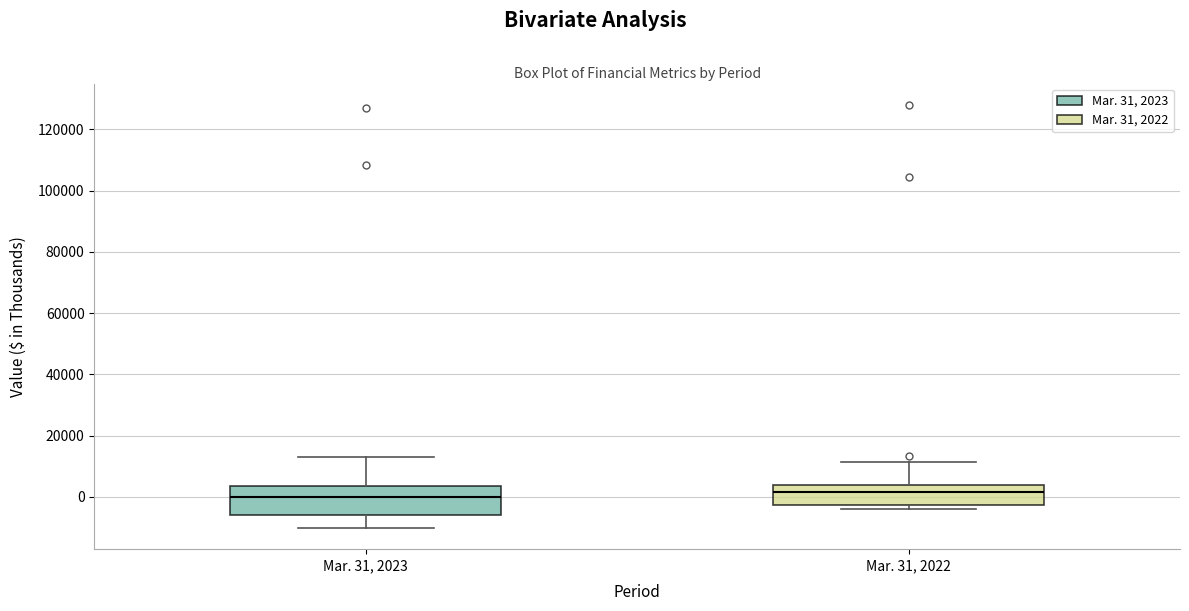

Reading left to right, transcribe this box plot: for each box, give where its median line is, the range the box spans, and where its two whiskers end, as read against the y-axis. The values are not printed on the chart, so give them approximately, as read against the axis.

Mar. 31, 2023: median 0, box -6000 to 4000, whiskers -10000 to 14000
Mar. 31, 2022: median 2000, box -2000 to 4000, whiskers -4000 to 12000